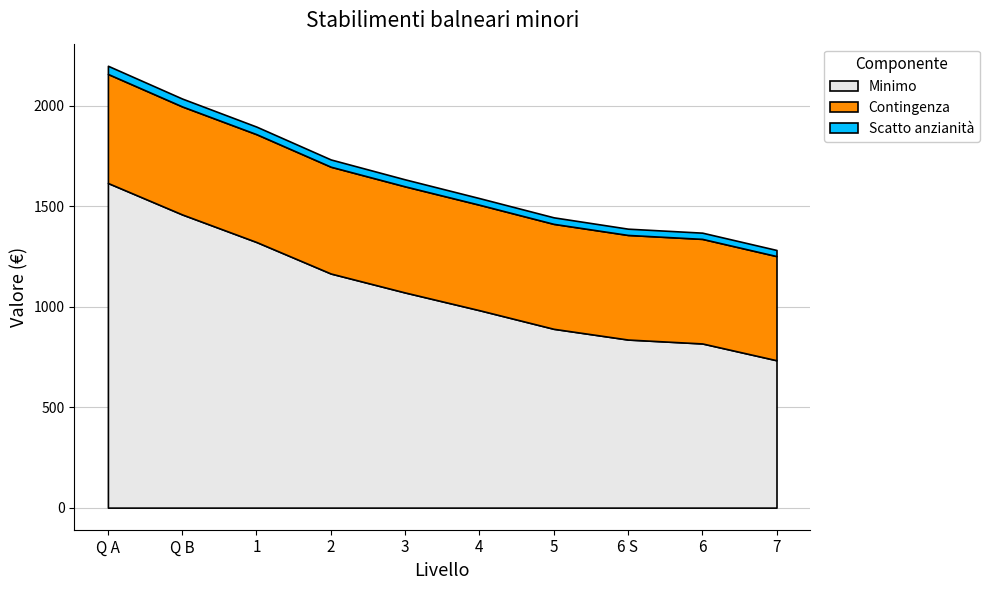

The value of Minimo at 3 is 316.2. True or false?

False